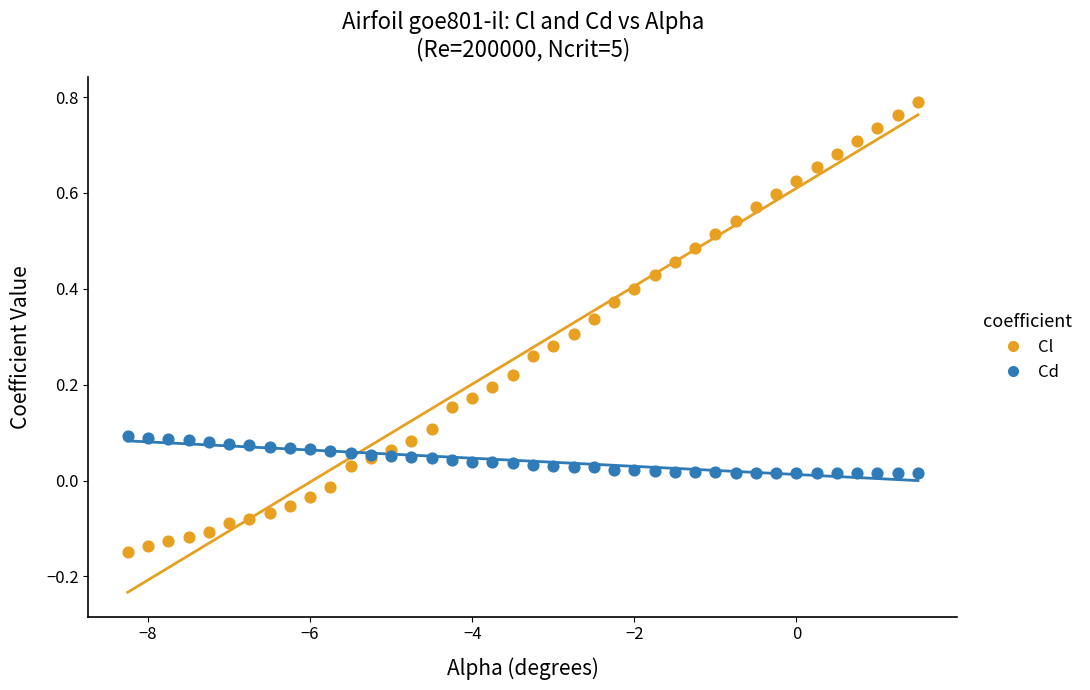

Which series contains the lowest Y value?

Cl